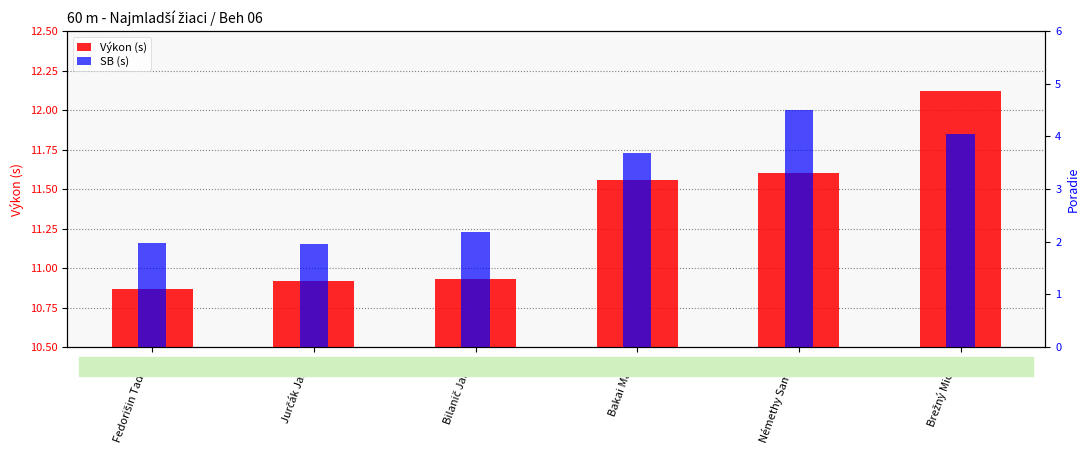

What is the sum of the Výkon (s) values at Jurčák Jakub and Brežný Michal?

23.0